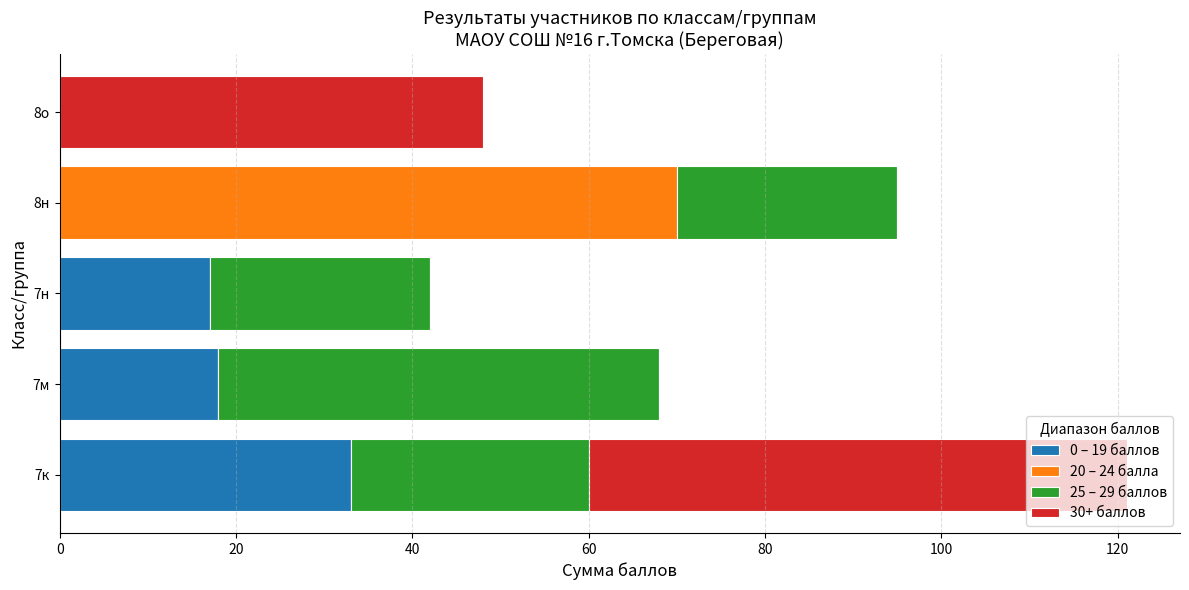

True or false: 0 – 19 баллов has a value of 33 at 7к.

True